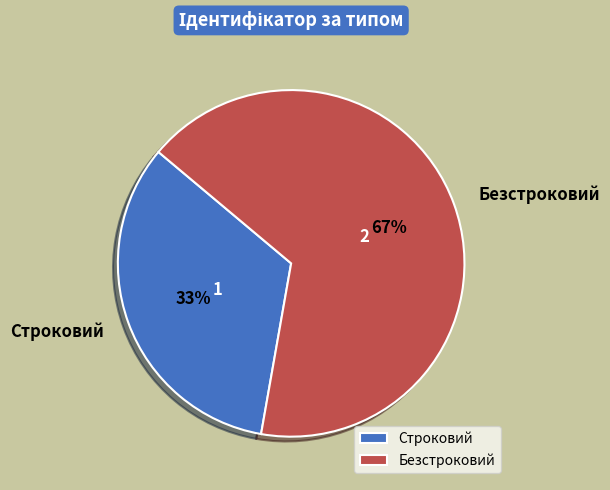

What is the majority slice?

Безстроковий